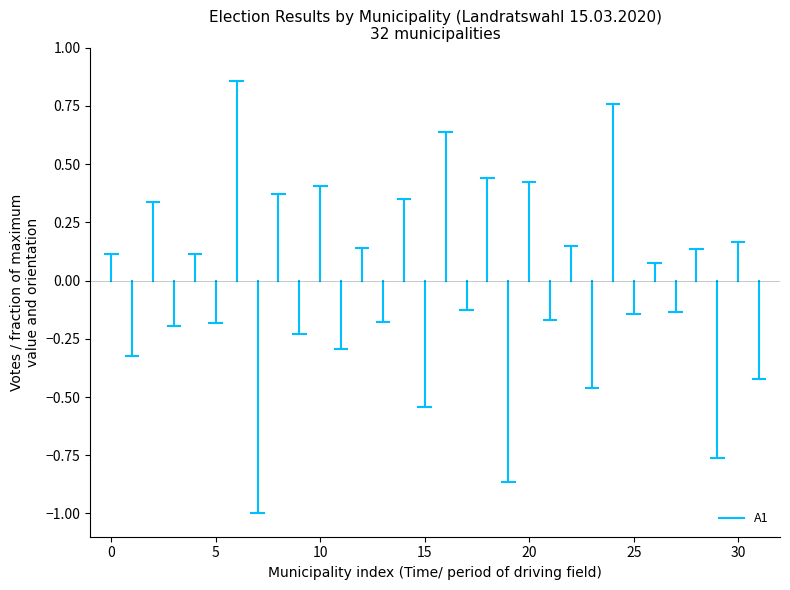

Does the chart display data point markers on the line(s)?

No